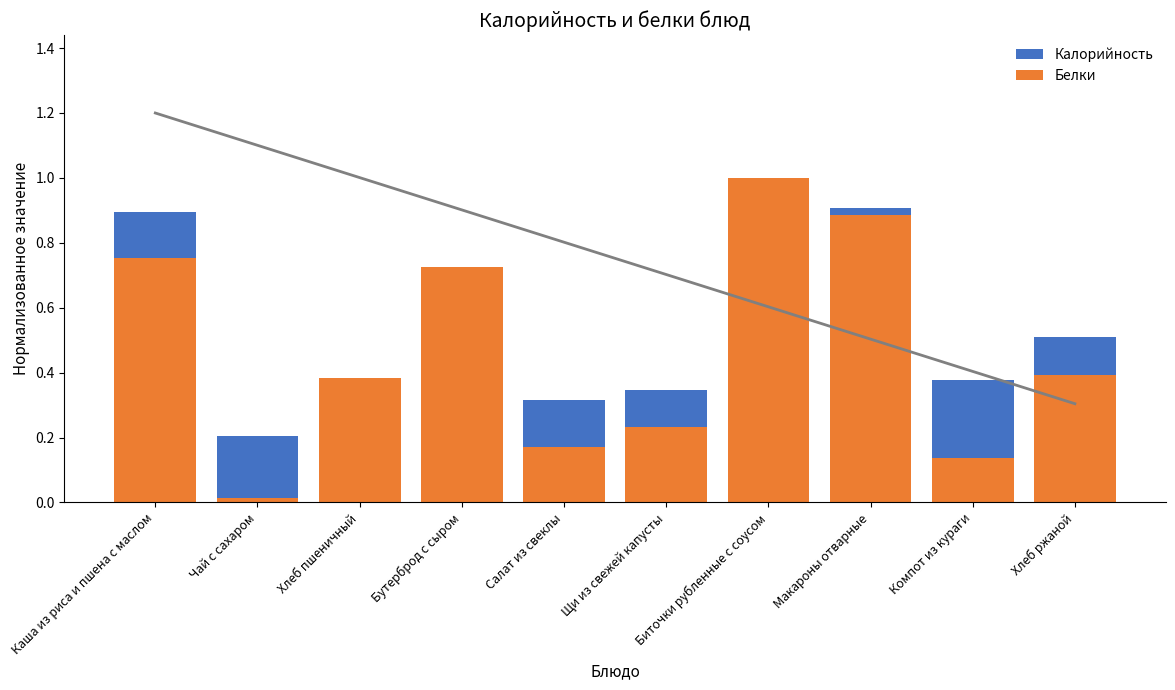

What is the value of the Калорийность bar at the 4th from the left?

0.4